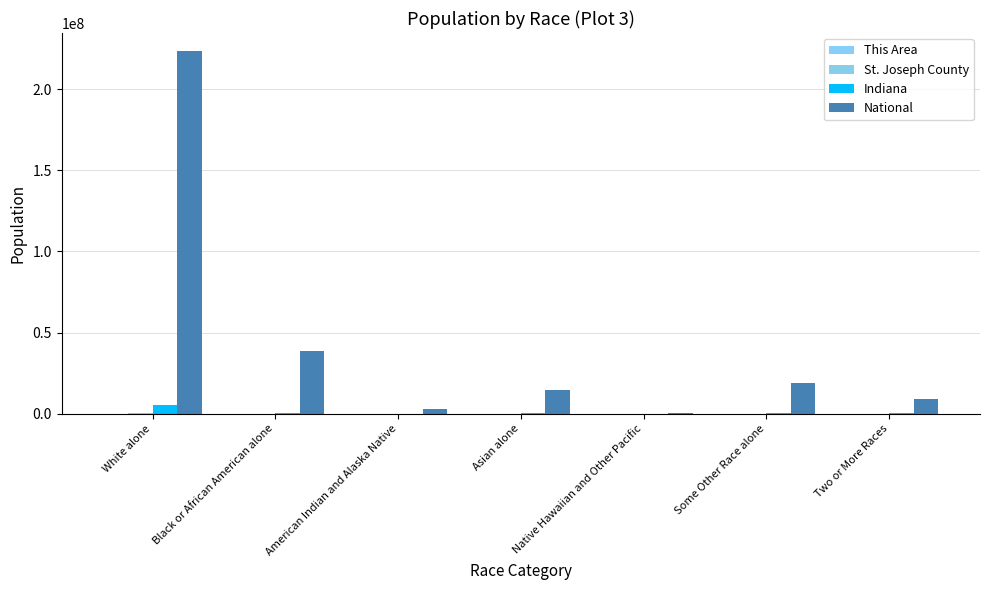

At Some Other Race alone, list the series in order from smallest to largest.

This Area, St. Joseph County, Indiana, National